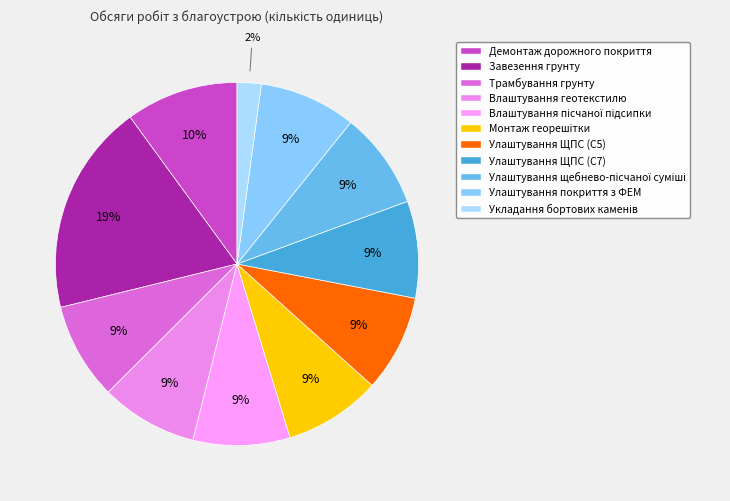

How many slices are in this pie chart?

11